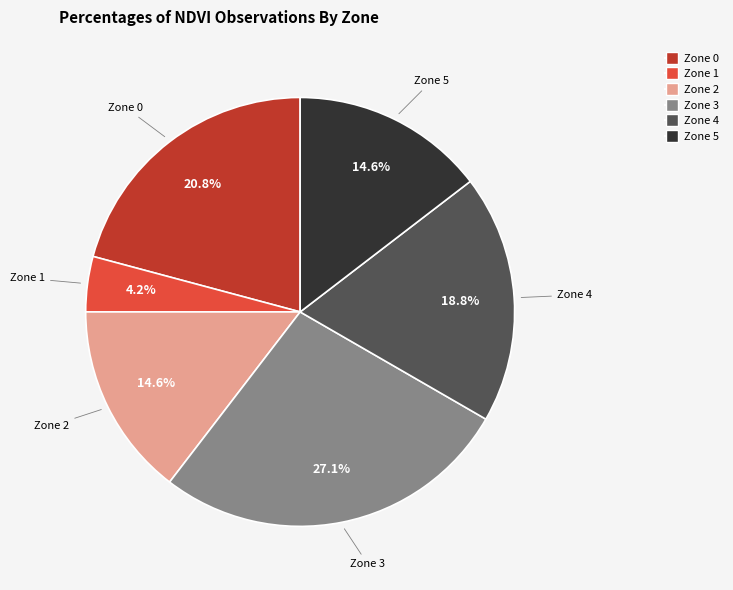

To the nearest percent, what portion does Zone 3 represent?

27%